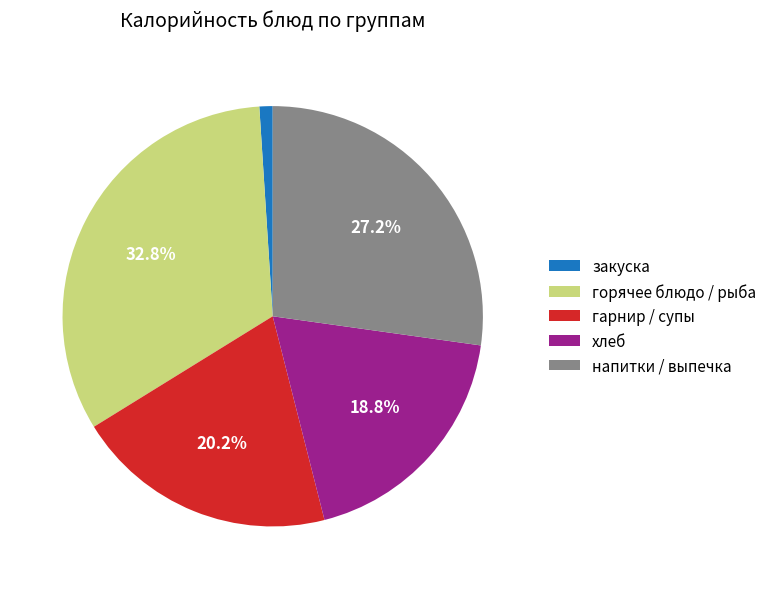

To the nearest percent, what is the difference between the largest and smallest slice percentages?

32%